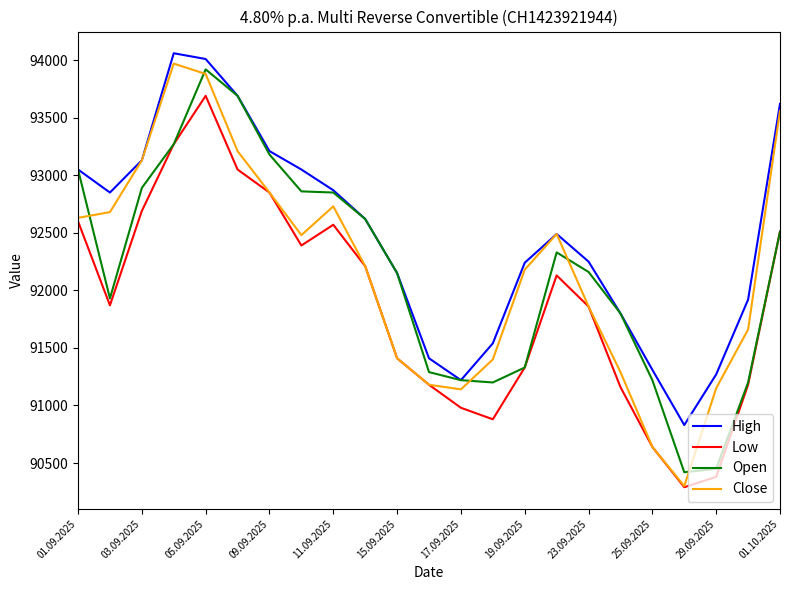

What is the maximum value for Low?

93690